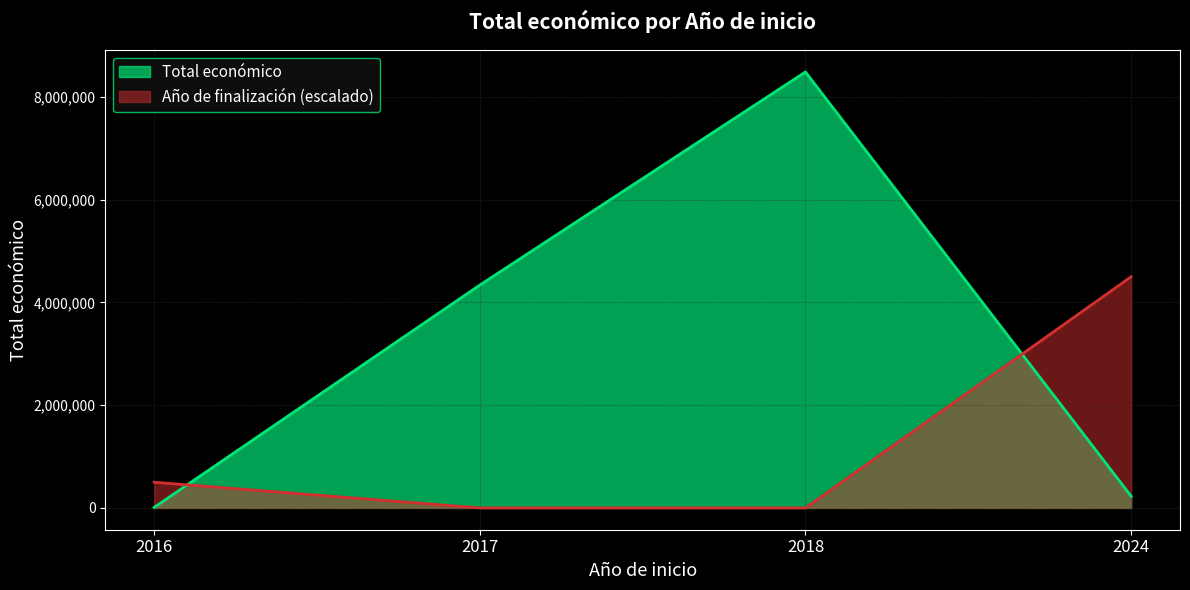

The value of Año de finalización (escalado) at 2024 is 1925810. True or false?

False